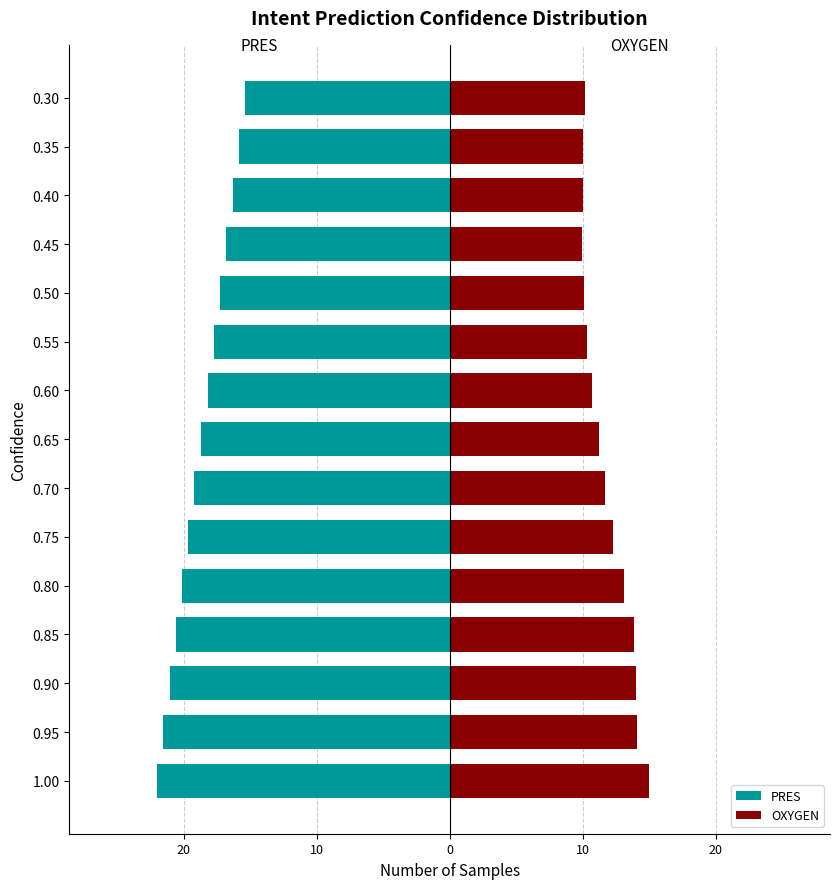

What is the lowest value of the PRES series?

-22.0